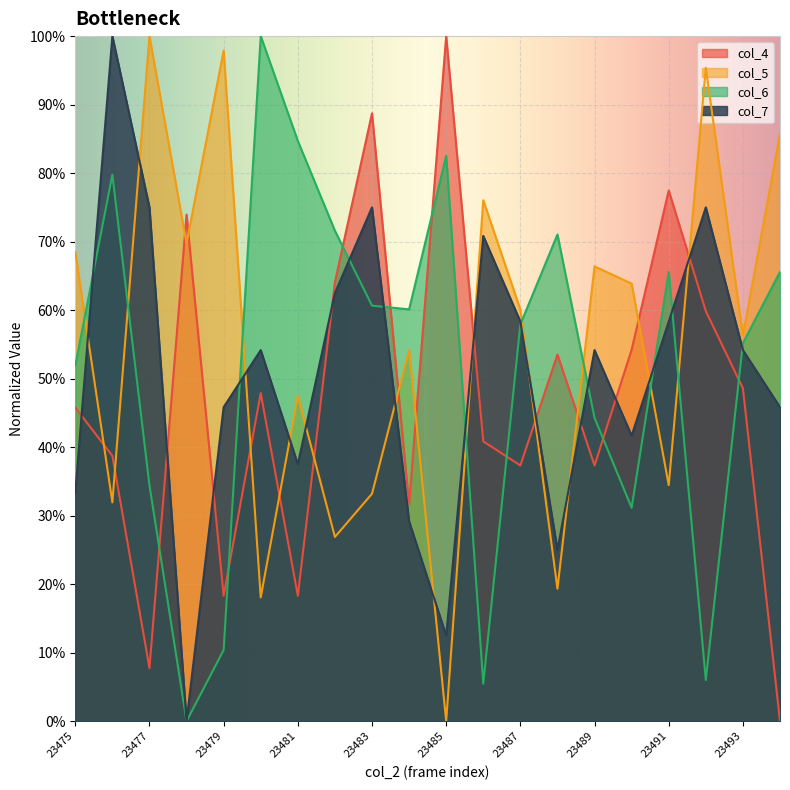

List the series in order of their peak value, highest first.

col_5, col_6, col_4, col_7